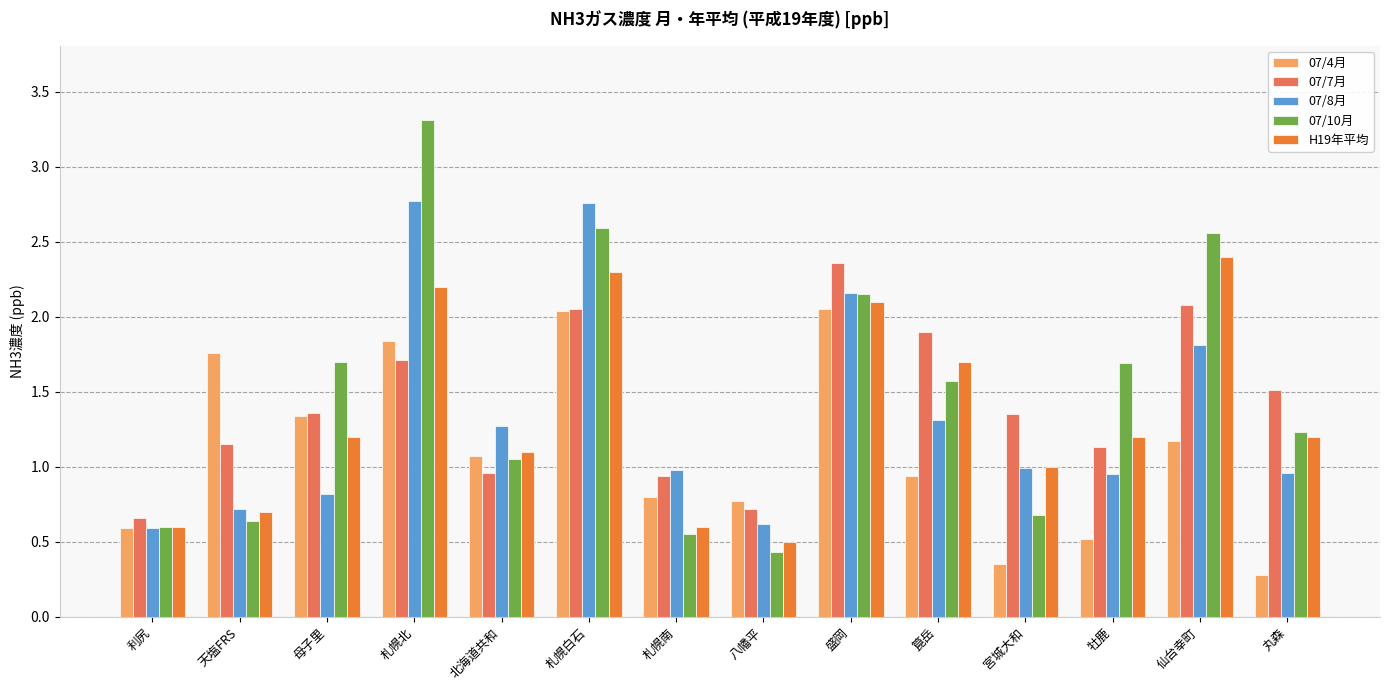

What is the difference between the 07/4月 values at 八幡平 and 仙台幸町?

0.4